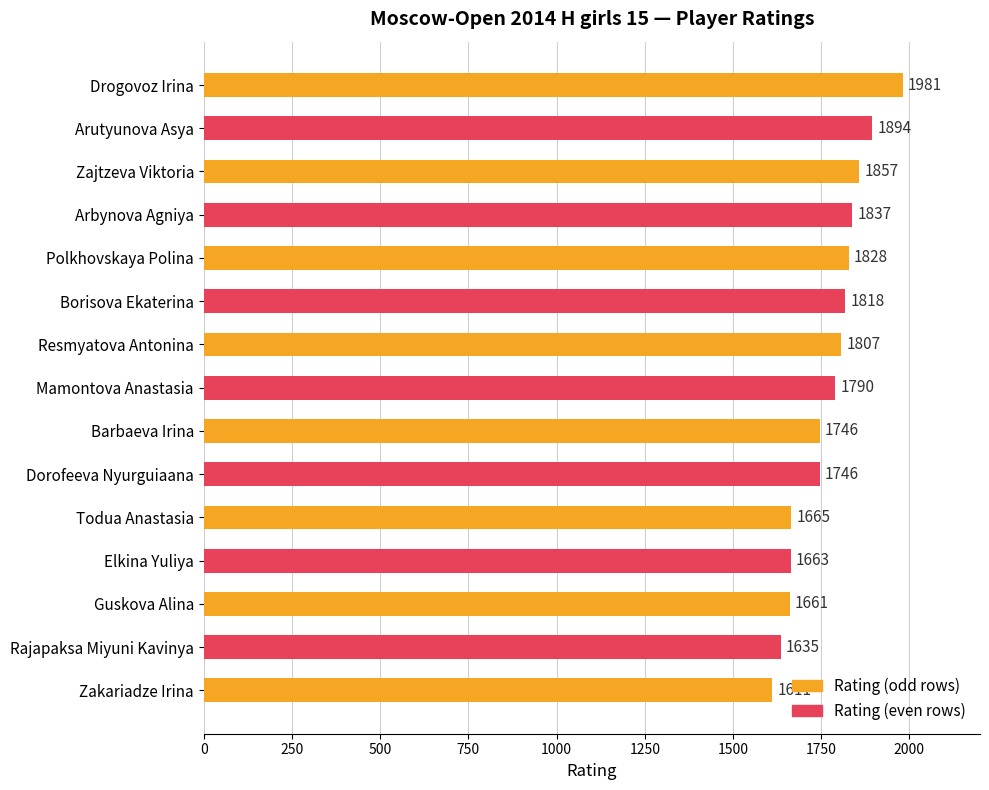

Reading top to bottom, what are all the values shown in this chart?

1981	1894	1857	1837	1828	1818	1807	1790	1746	1746	1665	1663	1661	1635	1611